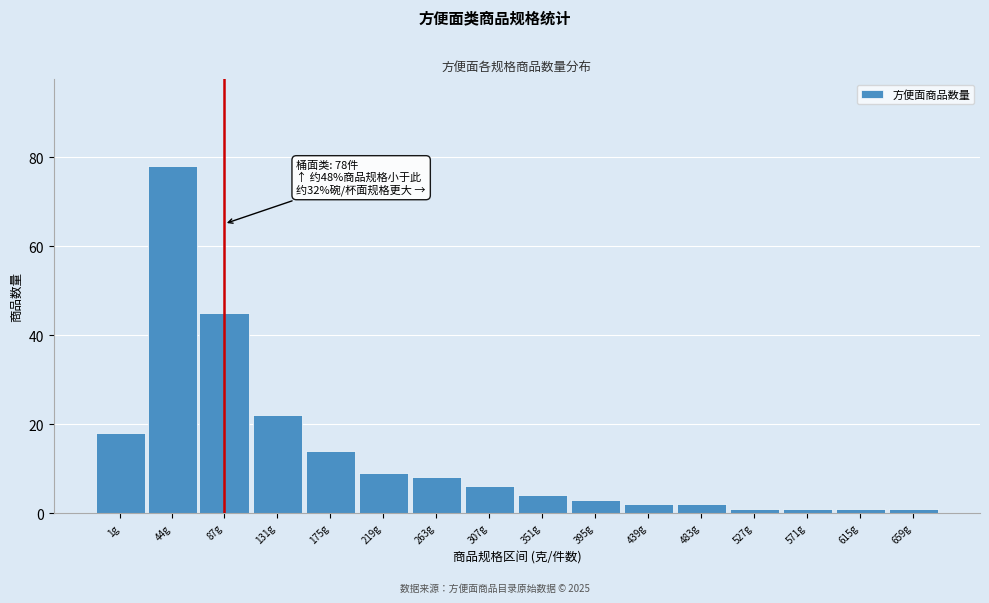

Reading left to right, extract all data points from this chart.

1g=18	44g=78	87g=45	131g=22	175g=14	219g=9	263g=8	307g=6	351g=4	395g=3	439g=2	483g=2	527g=1	571g=1	615g=1	659g=1